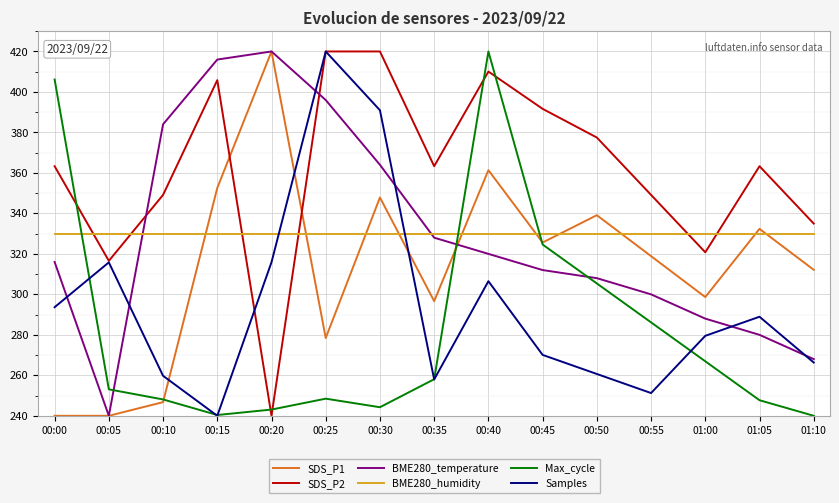

What is the highest value of the Samples series?

420.0